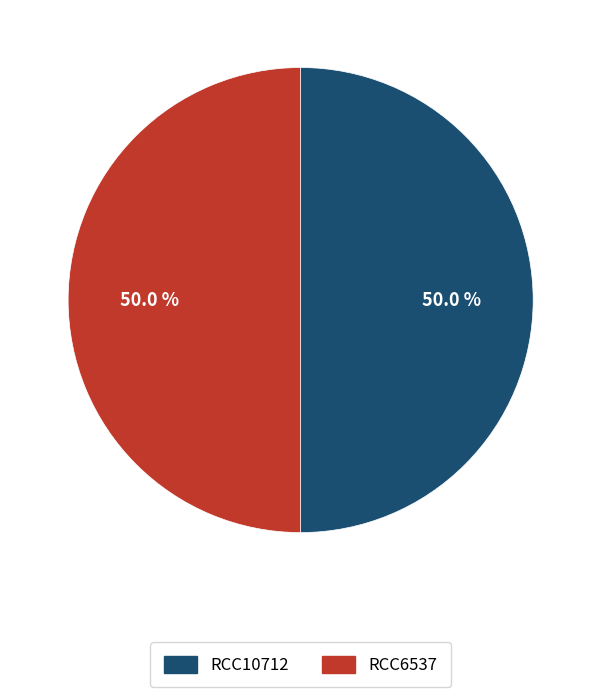

How much of the chart is everything except RCC10712?

50.0%